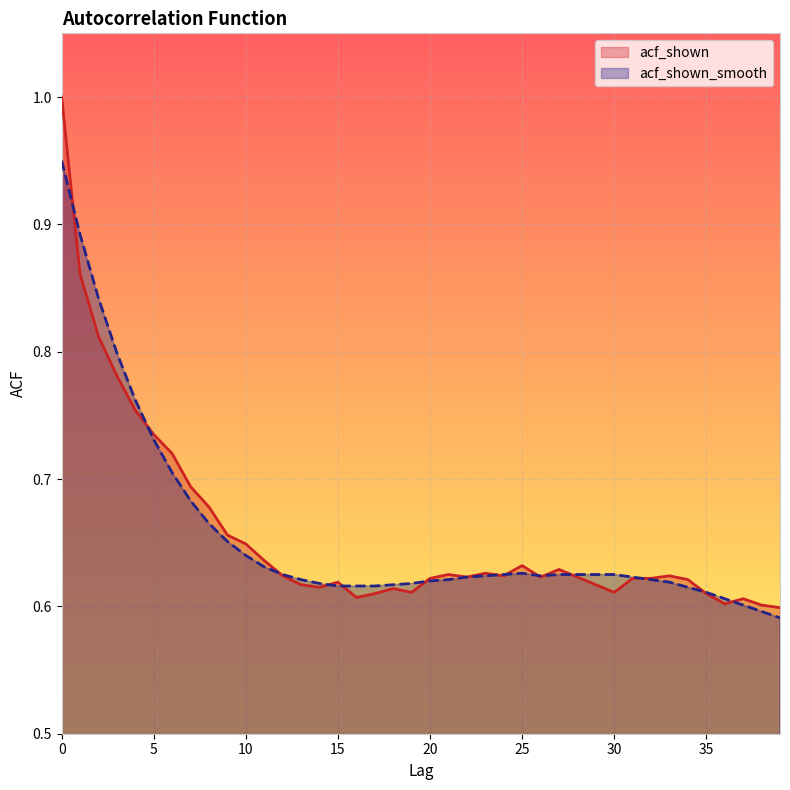

At 26, list the series in order from smallest to largest.

acf_shown, acf_shown_smooth